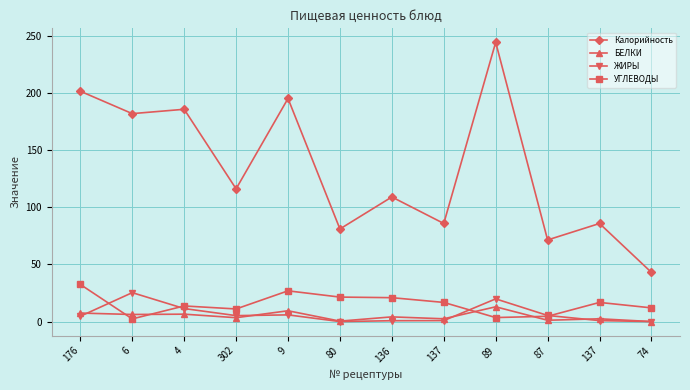

Does the chart have visible grid lines?

Yes